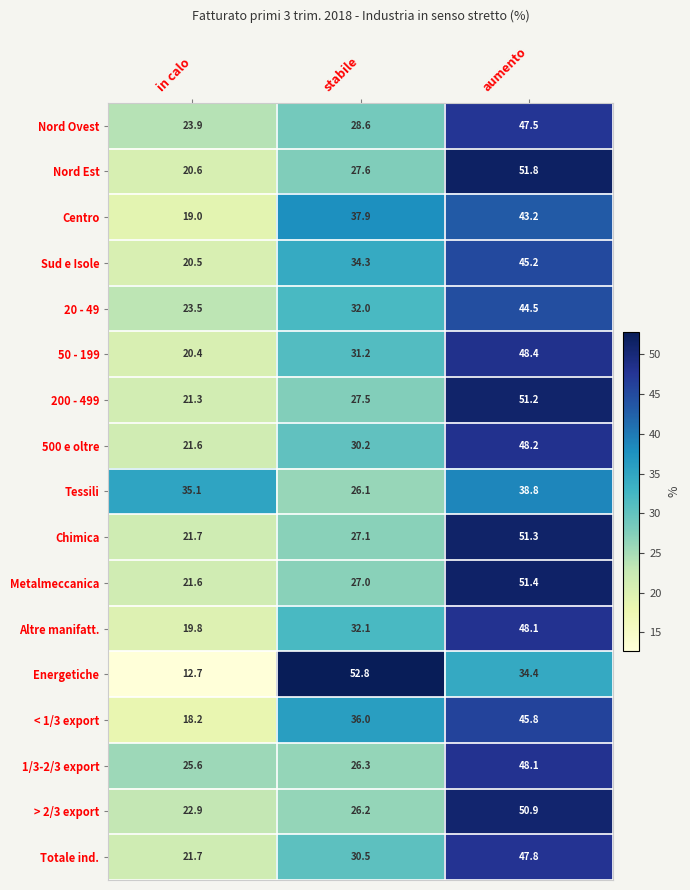

At which category is the sum across all series the highest?

aumento